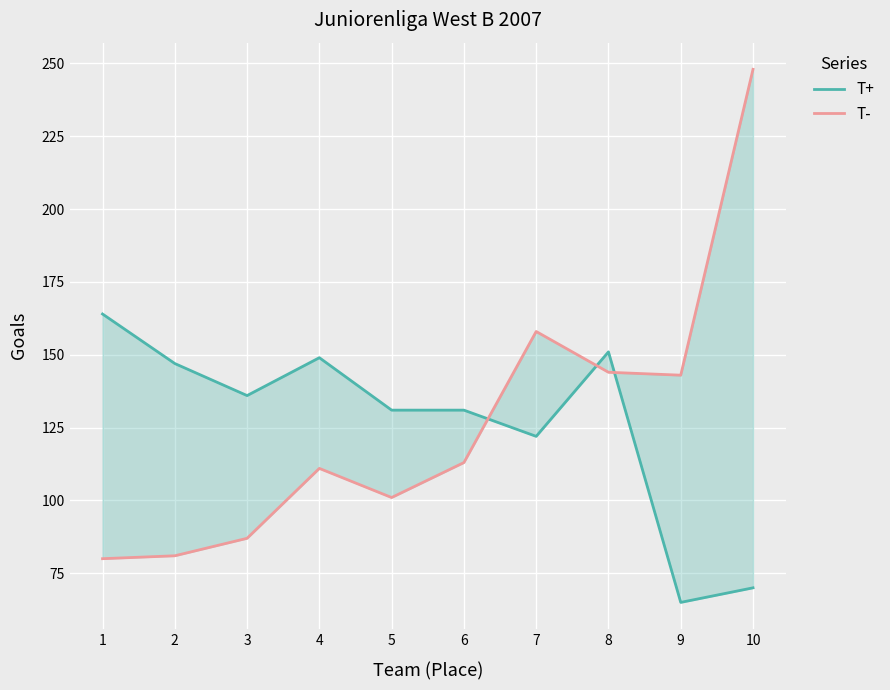

What is the total value across all series at 7?

280